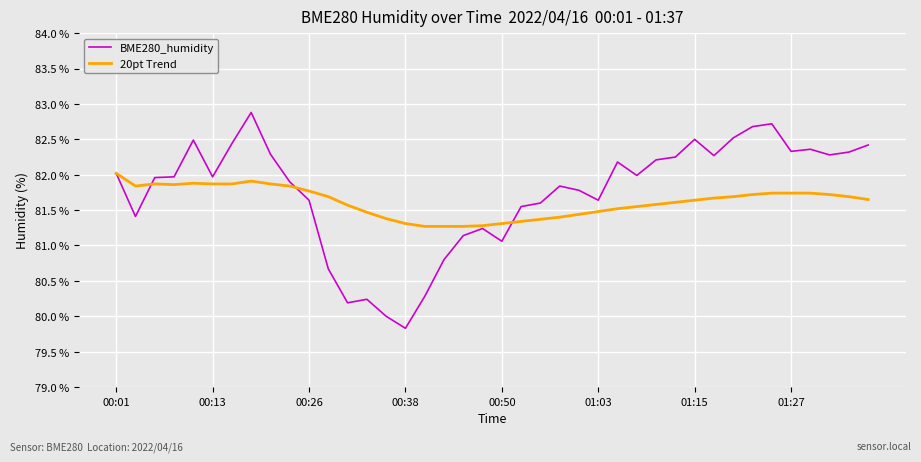

What is the greatest value displayed?

82.9